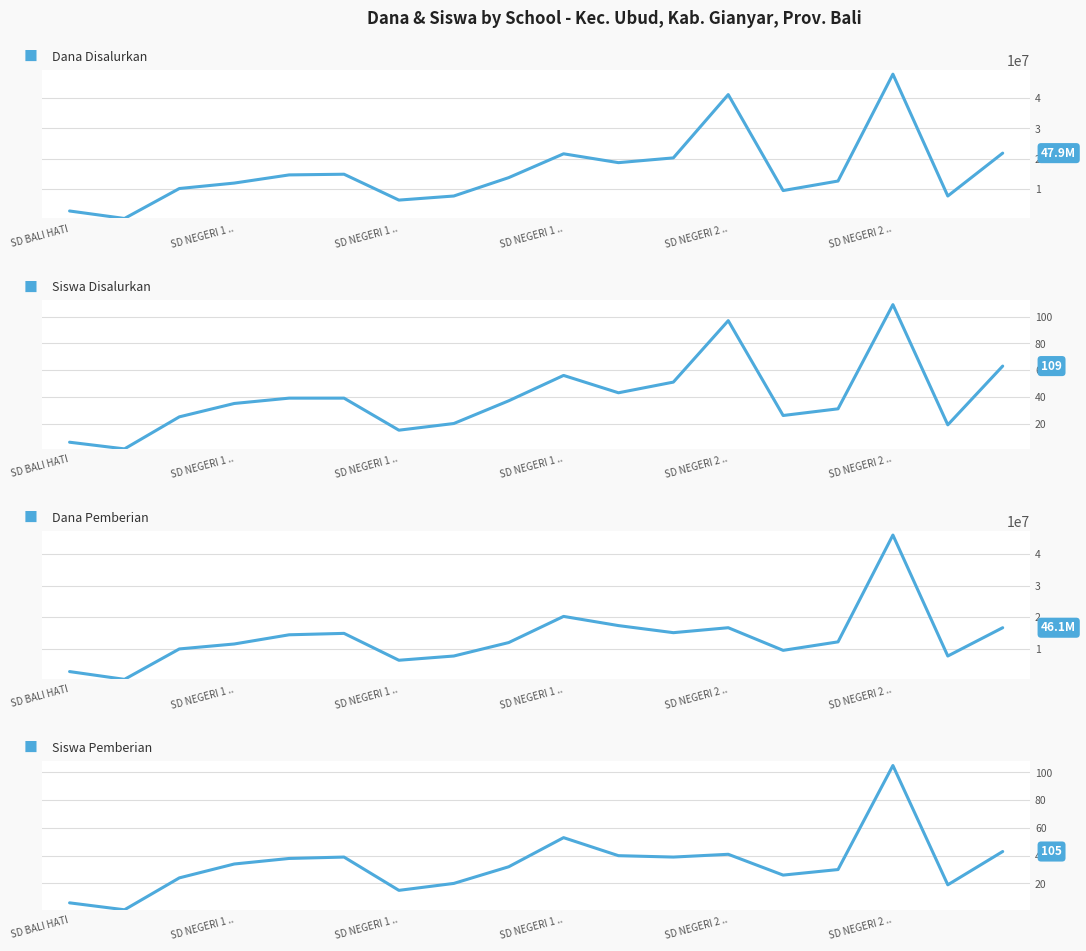

What is the label of the 4th point from the left?

SD NEGERI 1 ..